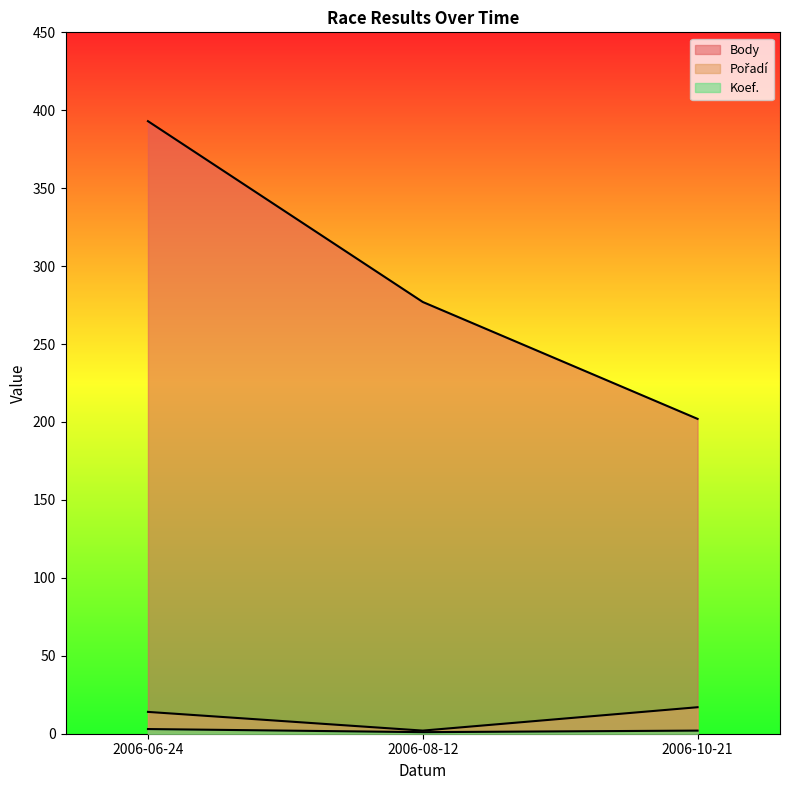

How many data points in Body are less than 277?

1